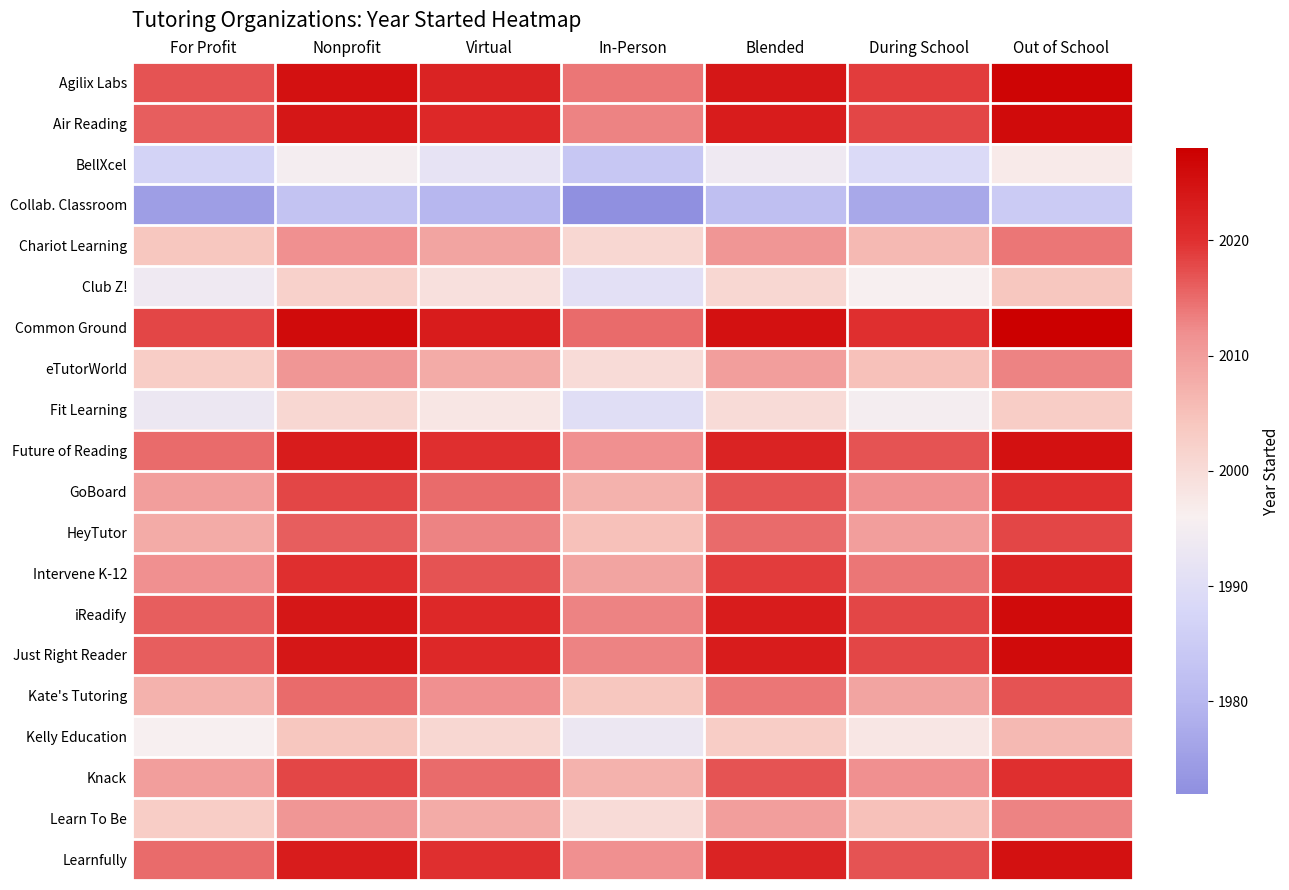

Reading left to right, transcribe all the data shown in this chart.

Agilix Labs: For Profit=2017	Nonprofit=2025	Virtual=2022	In-Person=2014	Blended=2024	During School=2019	Out of School=2027
Air Reading: For Profit=2016	Nonprofit=2024	Virtual=2021	In-Person=2013	Blended=2023	During School=2018	Out of School=2026
BellXcel: For Profit=1987	Nonprofit=1995	Virtual=1992	In-Person=1984	Blended=1994	During School=1989	Out of School=1997
Collab. Classroom: For Profit=1975	Nonprofit=1983	Virtual=1980	In-Person=1972	Blended=1982	During School=1977	Out of School=1985
Chariot Learning: For Profit=2004	Nonprofit=2012	Virtual=2009	In-Person=2001	Blended=2011	During School=2006	Out of School=2014
Club Z!: For Profit=1994	Nonprofit=2002	Virtual=1999	In-Person=1991	Blended=2001	During School=1996	Out of School=2004
Common Ground: For Profit=2018	Nonprofit=2026	Virtual=2023	In-Person=2015	Blended=2025	During School=2020	Out of School=2028
eTutorWorld: For Profit=2003	Nonprofit=2011	Virtual=2008	In-Person=2000	Blended=2010	During School=2005	Out of School=2013
Fit Learning: For Profit=1993	Nonprofit=2001	Virtual=1998	In-Person=1990	Blended=2000	During School=1995	Out of School=2003
Future of Reading: For Profit=2015	Nonprofit=2023	Virtual=2020	In-Person=2012	Blended=2022	During School=2017	Out of School=2025
GoBoard: For Profit=2010	Nonprofit=2018	Virtual=2015	In-Person=2007	Blended=2017	During School=2012	Out of School=2020
HeyTutor: For Profit=2008	Nonprofit=2016	Virtual=2013	In-Person=2005	Blended=2015	During School=2010	Out of School=2018
Intervene K-12: For Profit=2012	Nonprofit=2020	Virtual=2017	In-Person=2009	Blended=2019	During School=2014	Out of School=2022
iReadify: For Profit=2016	Nonprofit=2024	Virtual=2021	In-Person=2013	Blended=2023	During School=2018	Out of School=2026
Just Right Reader: For Profit=2016	Nonprofit=2024	Virtual=2021	In-Person=2013	Blended=2023	During School=2018	Out of School=2026
Kate's Tutoring: For Profit=2007	Nonprofit=2015	Virtual=2012	In-Person=2004	Blended=2014	During School=2009	Out of School=2017
Kelly Education: For Profit=1996	Nonprofit=2004	Virtual=2001	In-Person=1993	Blended=2003	During School=1998	Out of School=2006
Knack: For Profit=2010	Nonprofit=2018	Virtual=2015	In-Person=2007	Blended=2017	During School=2012	Out of School=2020
Learn To Be: For Profit=2003	Nonprofit=2011	Virtual=2008	In-Person=2000	Blended=2010	During School=2005	Out of School=2013
Learnfully: For Profit=2015	Nonprofit=2023	Virtual=2020	In-Person=2012	Blended=2022	During School=2017	Out of School=2025